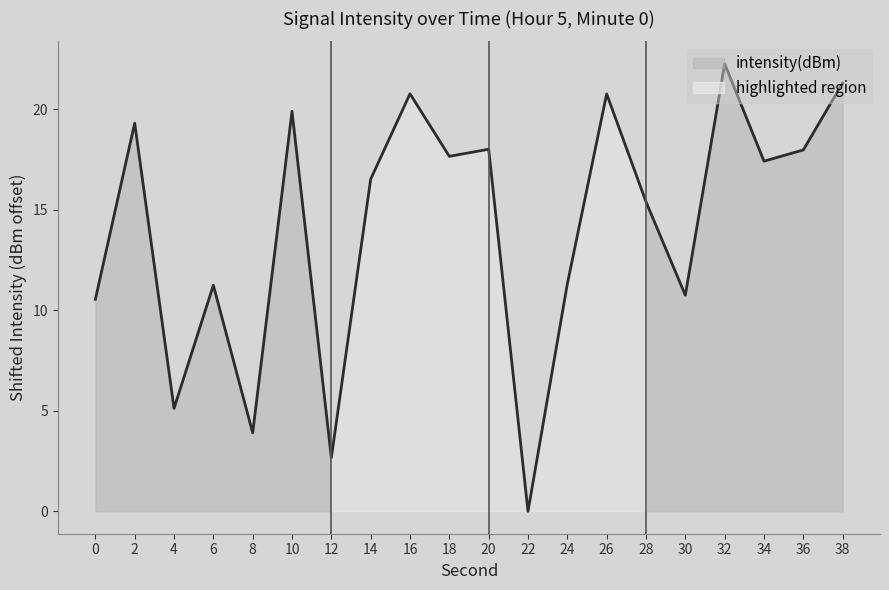

How many values are below 17?

10